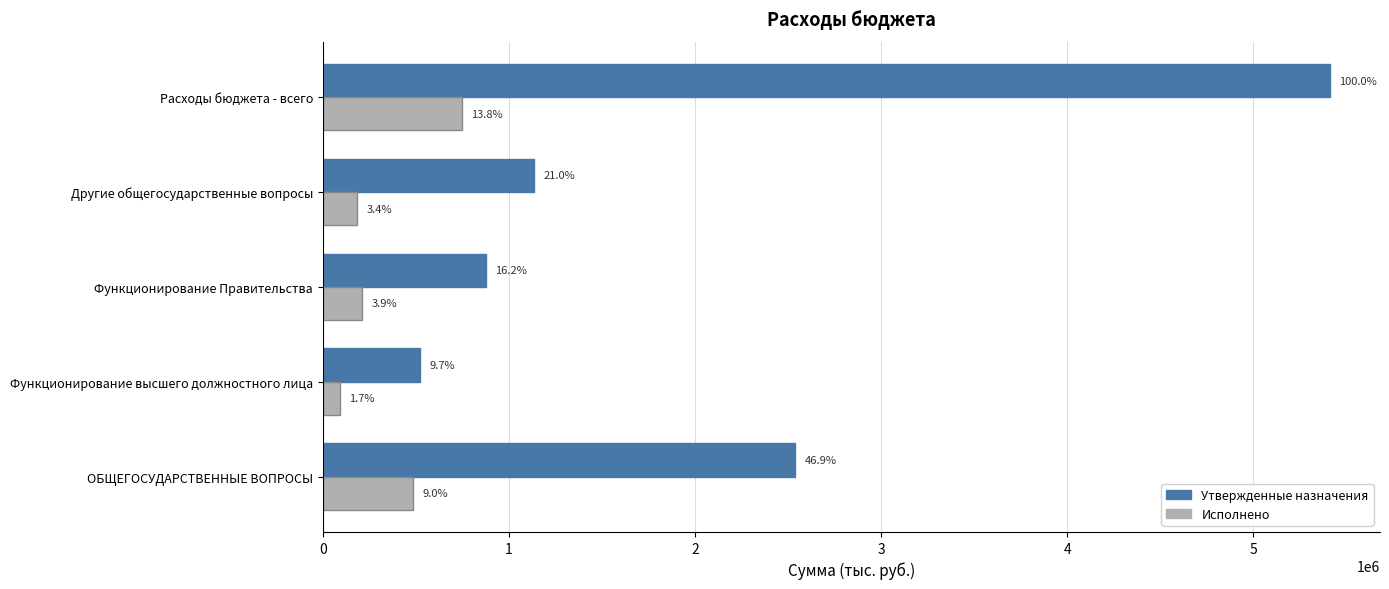

What is the difference between the maximum and minimum values in the Исполнено series?

655673.5